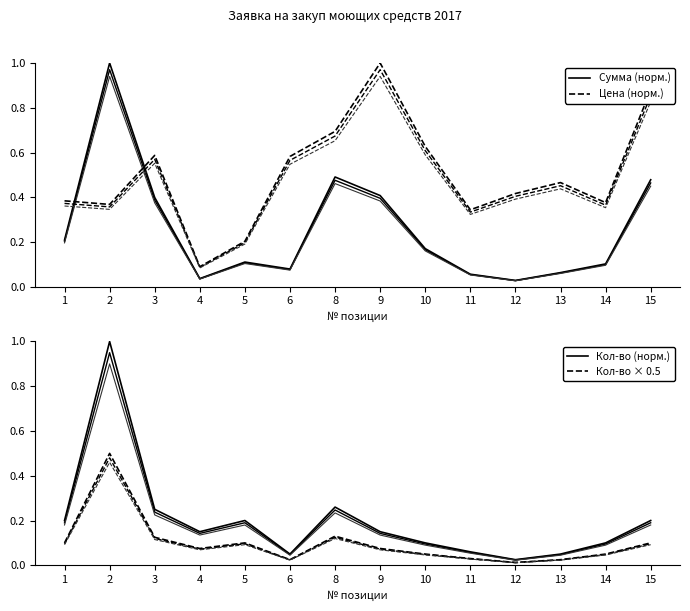

What is the spread (max minus min) of values at 4?

0.1